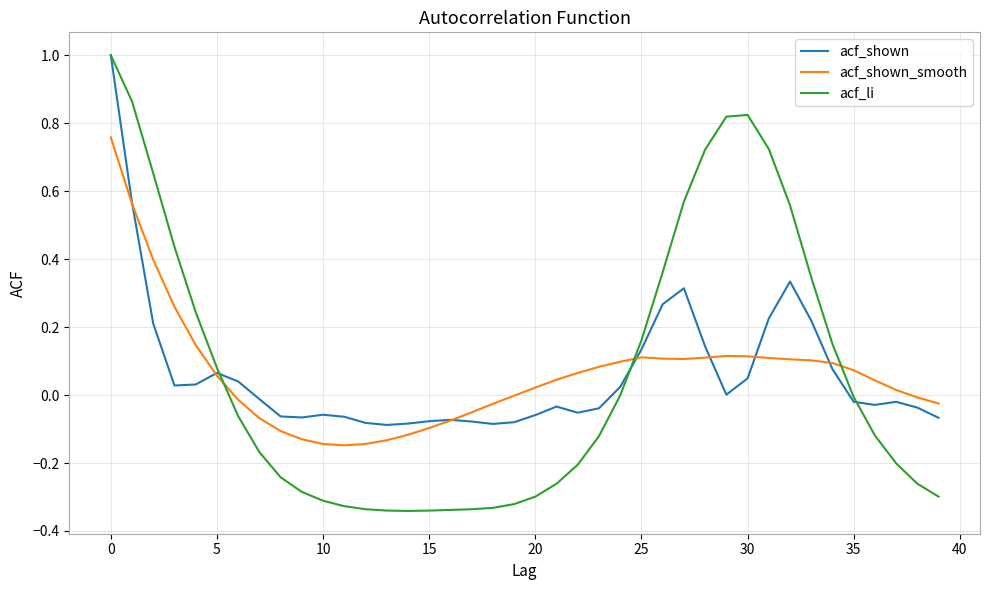

What is the difference between the maximum and minimum values in the acf_li series?

1.3